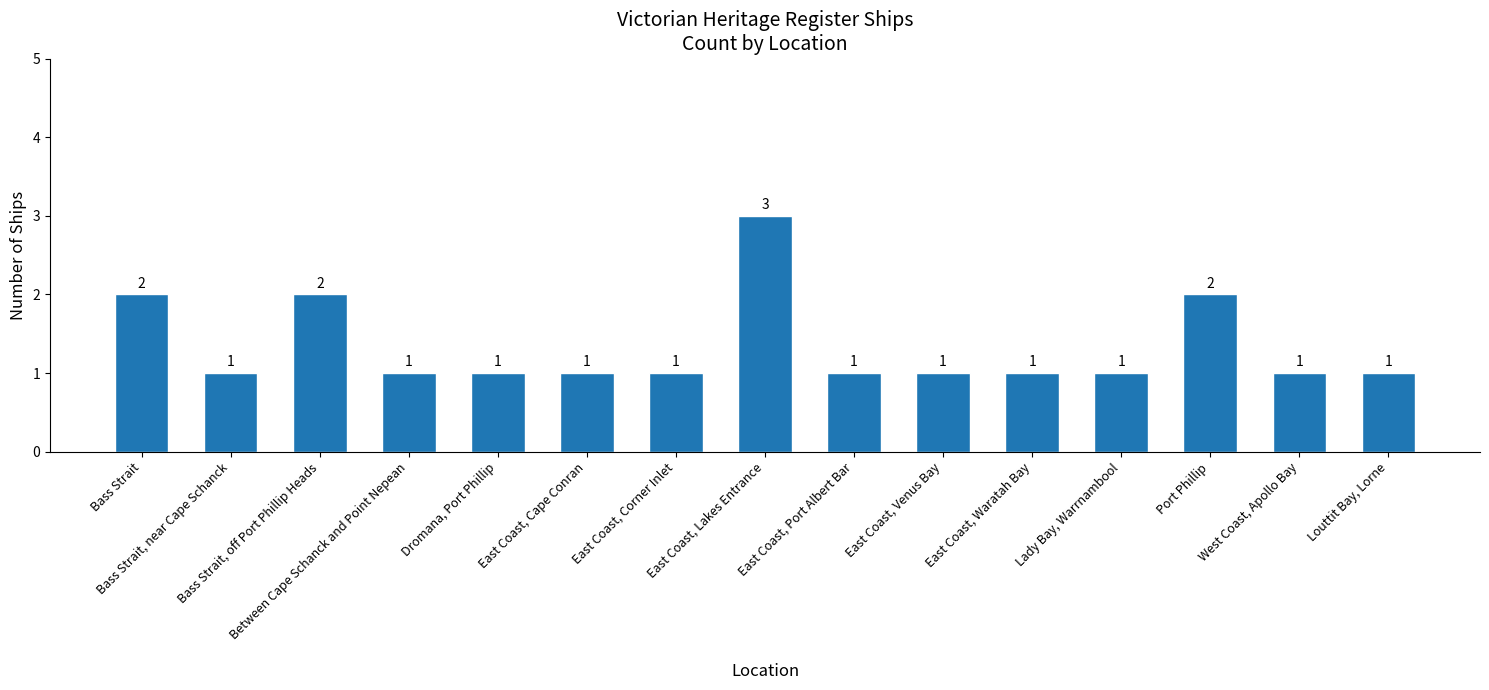

The chart shows a value of 1 at West Coast, Apollo Bay. True or false?

True